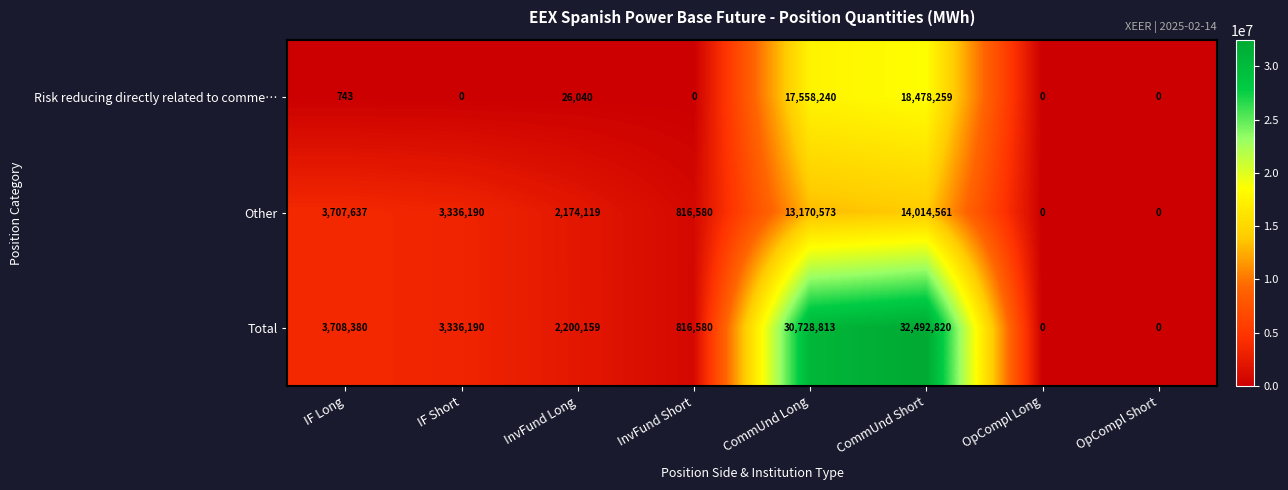

Where does the Other series first go above 3336190?

IF Long